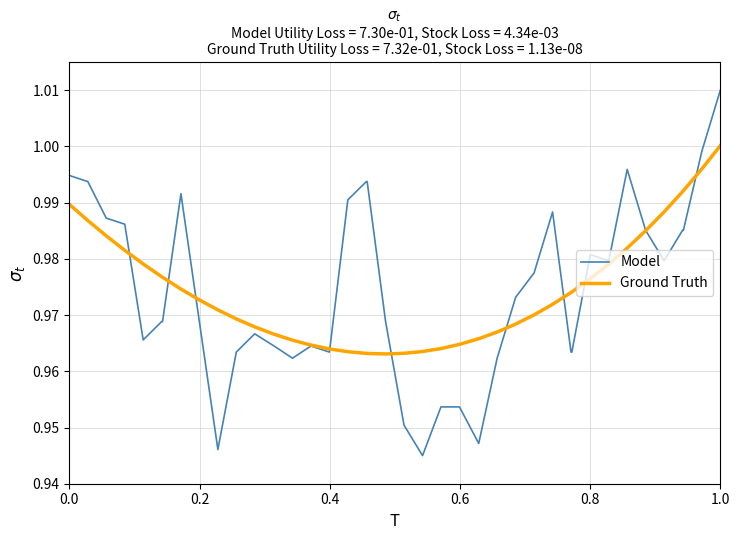

Which series has the largest range (max minus min)?

Model